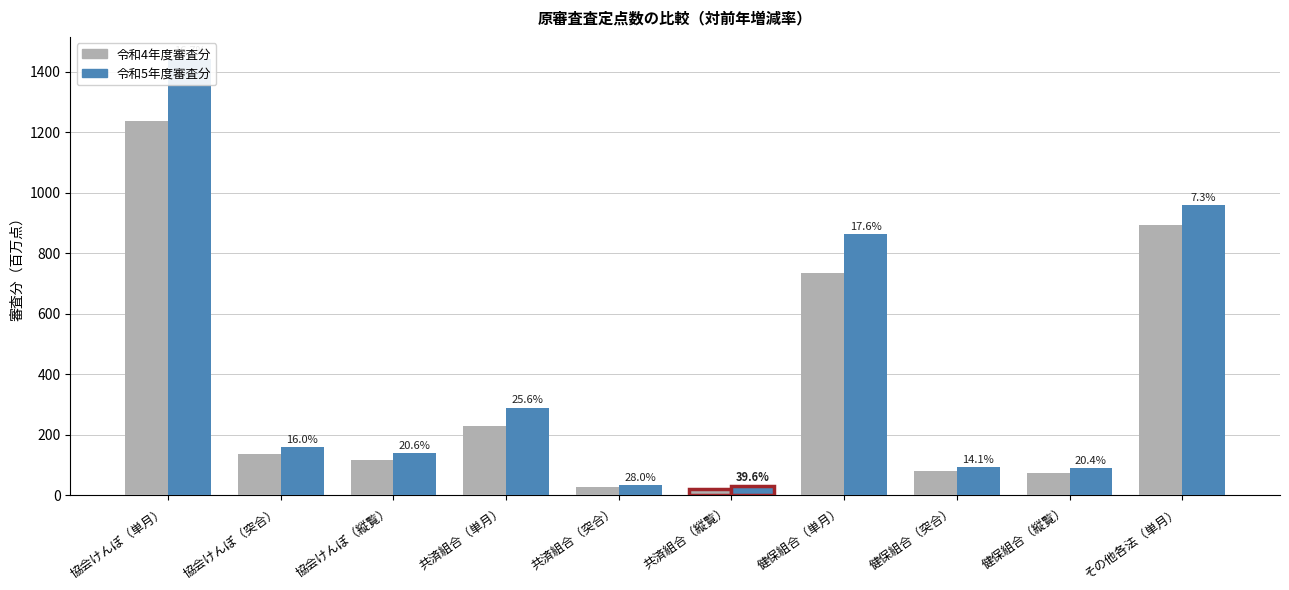

Reading left to right, list all the values displayed in this chart.

令和4年度審査分: 1236.6	136.3	115.1	229.8	25.2	21.6	733.8	81.2	74.6	892.5
令和5年度審査分: 1443.5	158.1	138.7	288.8	32.3	30.2	863.1	92.7	89.9	958.0